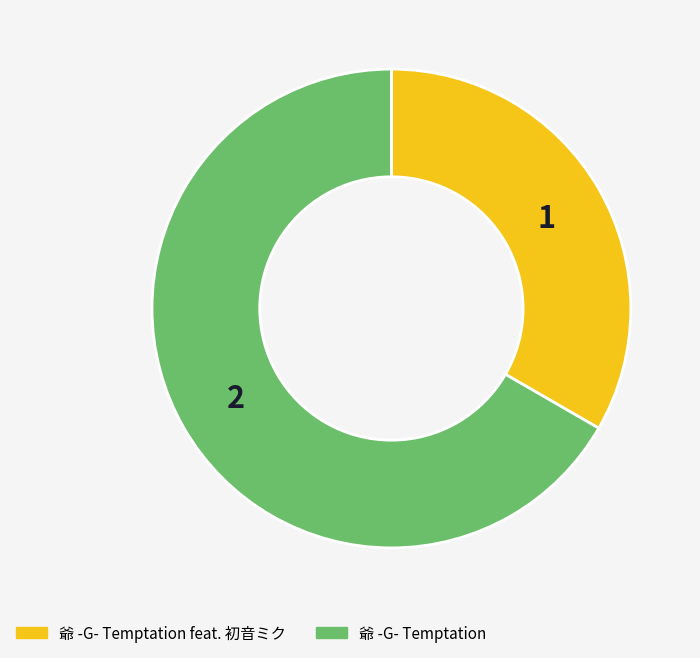

Is there any slice that represents more than half of the pie?

Yes